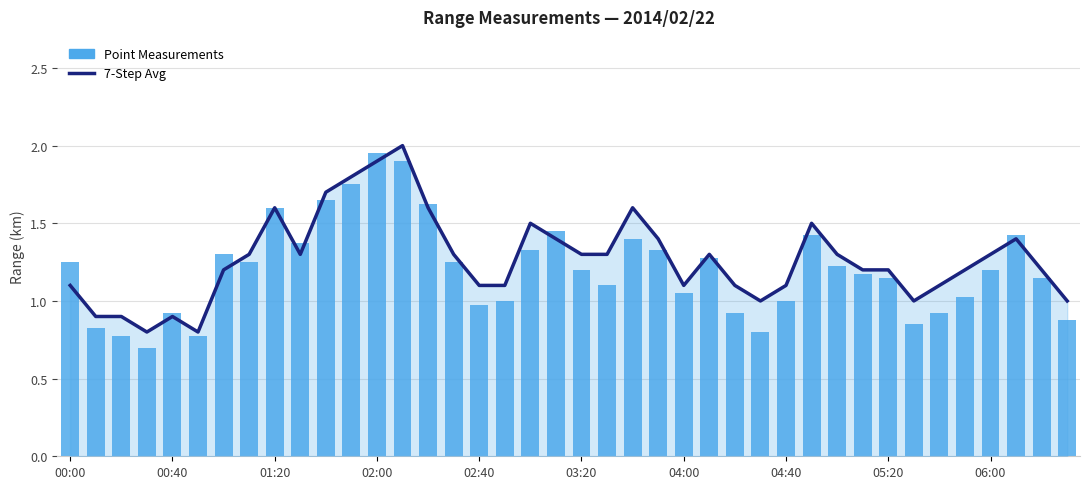

Which category has the highest value across all series?

13